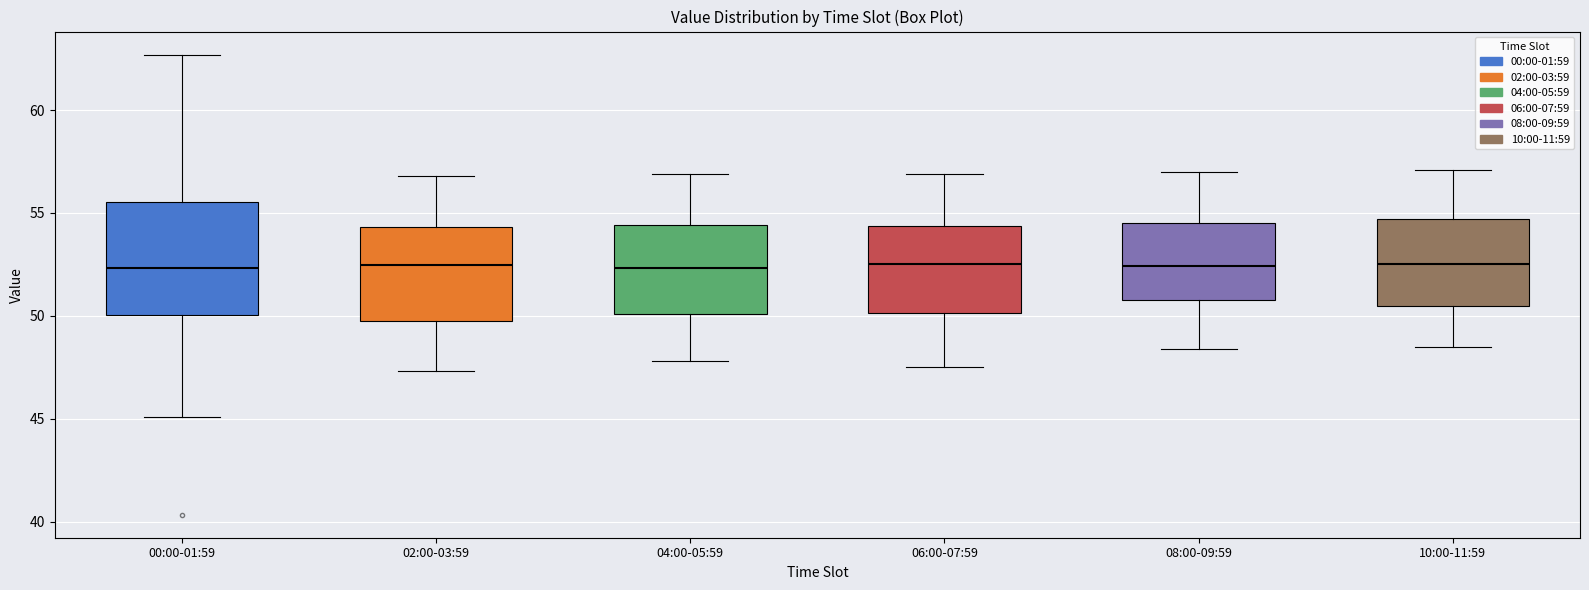

Reading left to right, read every box against the y-axis: the position of its median line, the range the box covers, and the ends of its whiskers. The values are not printed on the chart, so give them approximately, as read against the axis.

00:00-01:59: median 52.5, box 50.0 to 55.5, whiskers 45.0 to 62.5
02:00-03:59: median 52.5, box 49.5 to 54.5, whiskers 47.5 to 57.0
04:00-05:59: median 52.5, box 50.0 to 54.5, whiskers 48.0 to 57.0
06:00-07:59: median 52.5, box 50.0 to 54.5, whiskers 47.5 to 57.0
08:00-09:59: median 52.5, box 51.0 to 54.5, whiskers 48.5 to 57.0
10:00-11:59: median 52.5, box 50.5 to 54.5, whiskers 48.5 to 57.0